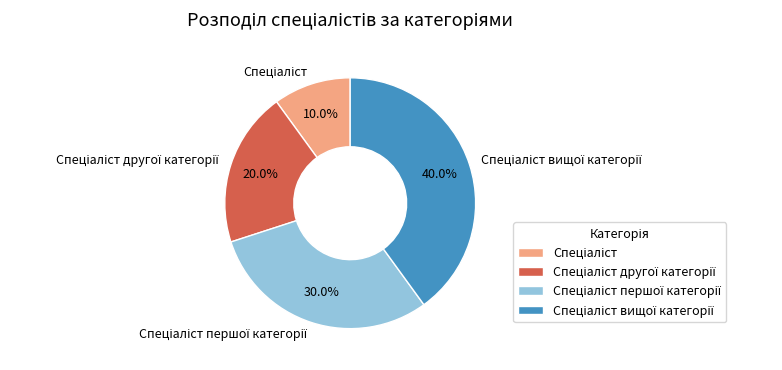

How many slices are in this pie chart?

4